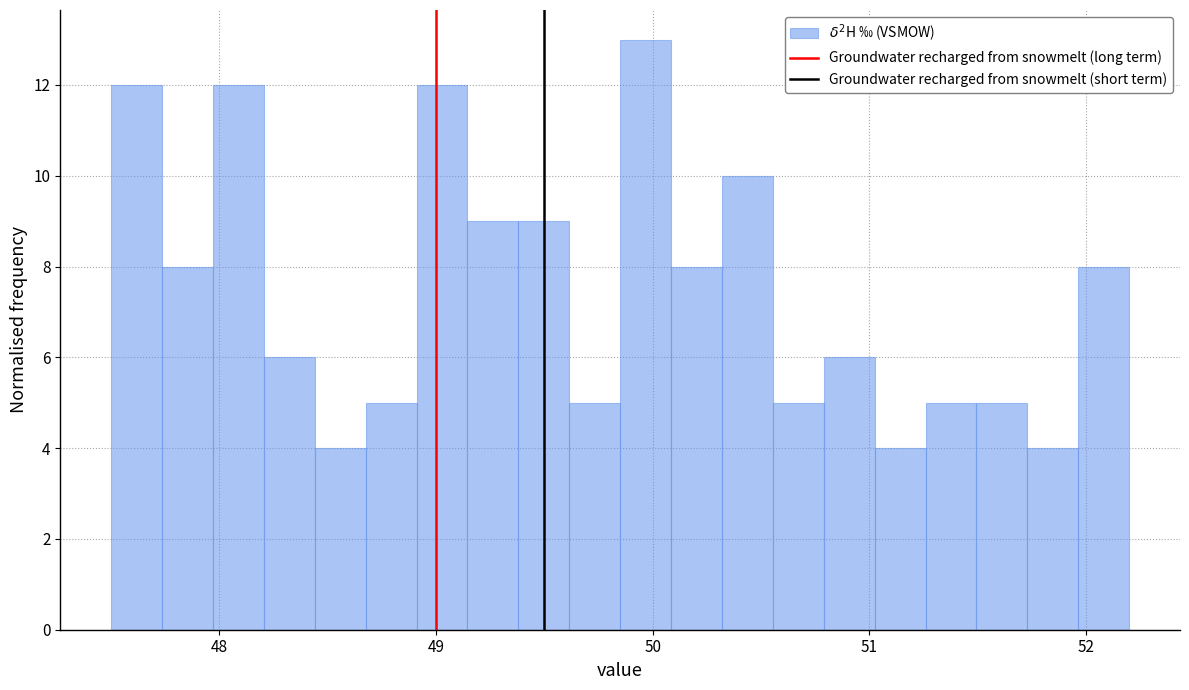

Around what value on the x-axis is the tallest bar? Give the approximate position of its centre, as read against the axis.

50.0